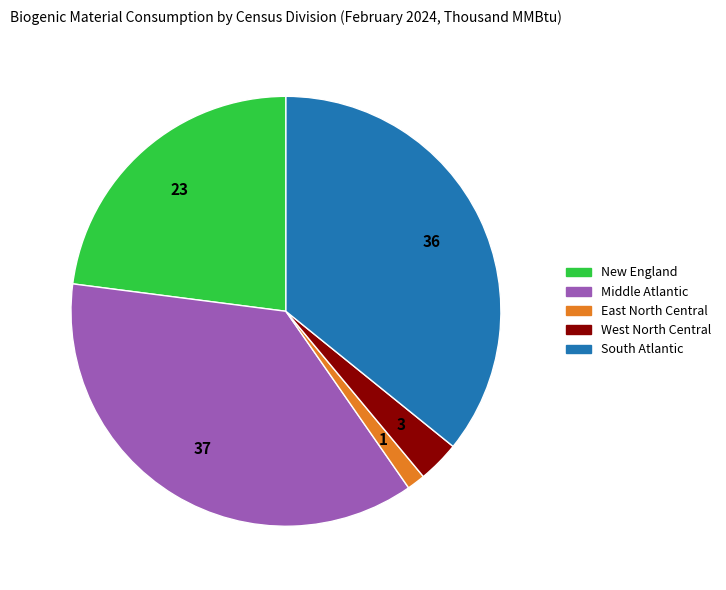

Is there a majority slice in this chart?

No